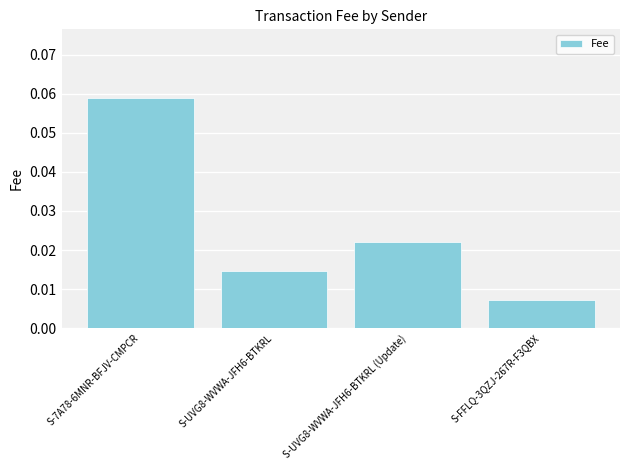

What is the label of the 2nd bar from the right?

S-UVG8-WVWA-JFH6-BTKRL (Update)